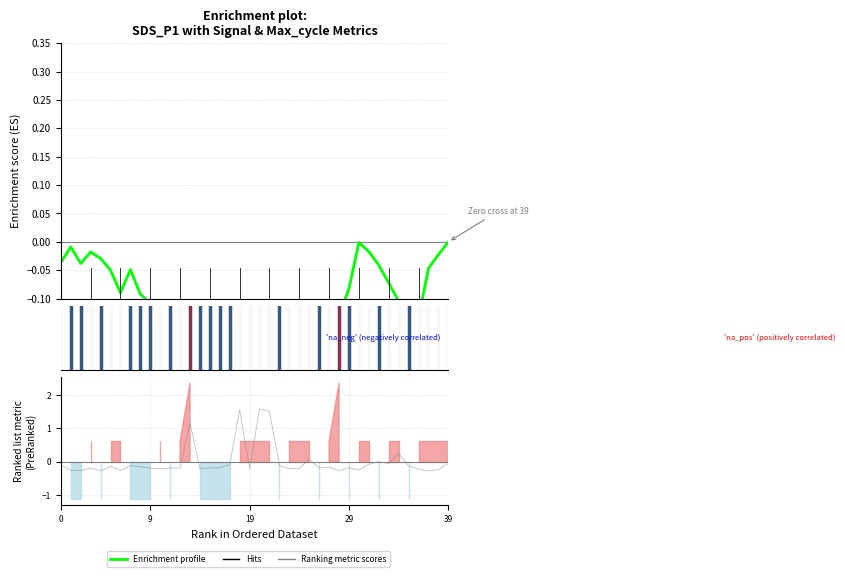

How many values in Max_cycle (norm) are above zero?

6